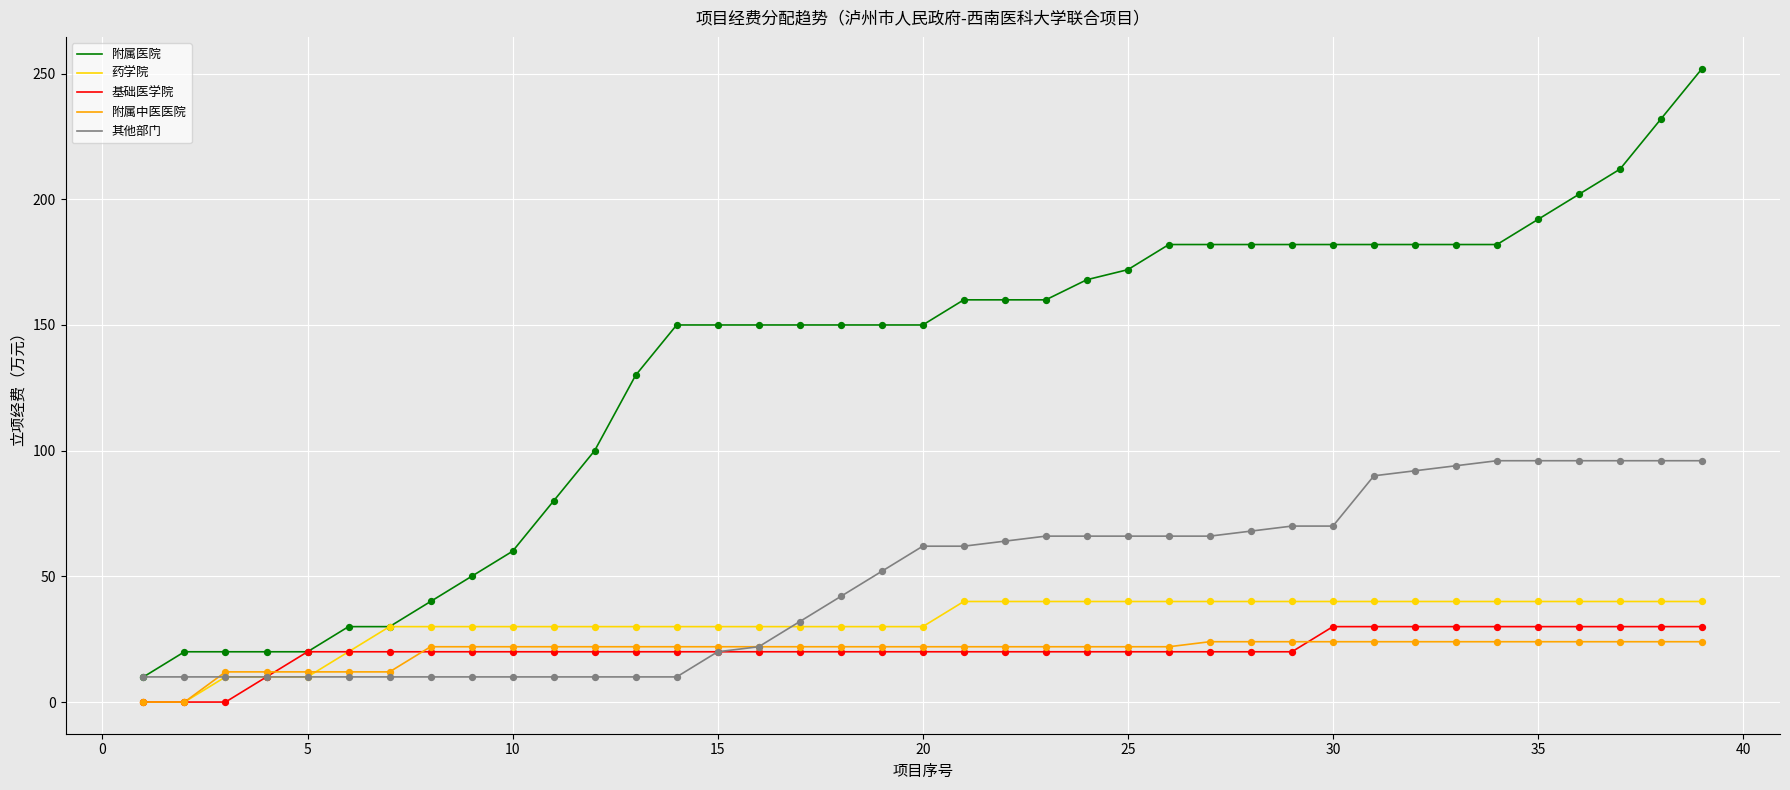

What is the highest value of the 药学院 series?

40